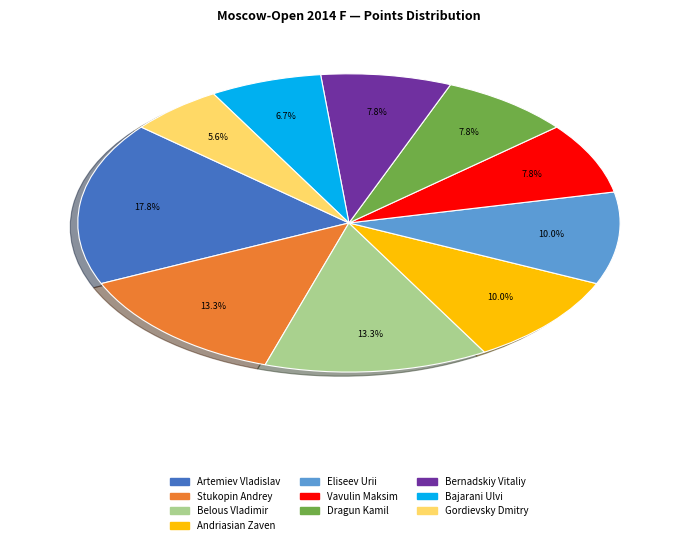

Does Artemiev Vladislav account for over 50% of the chart?

No